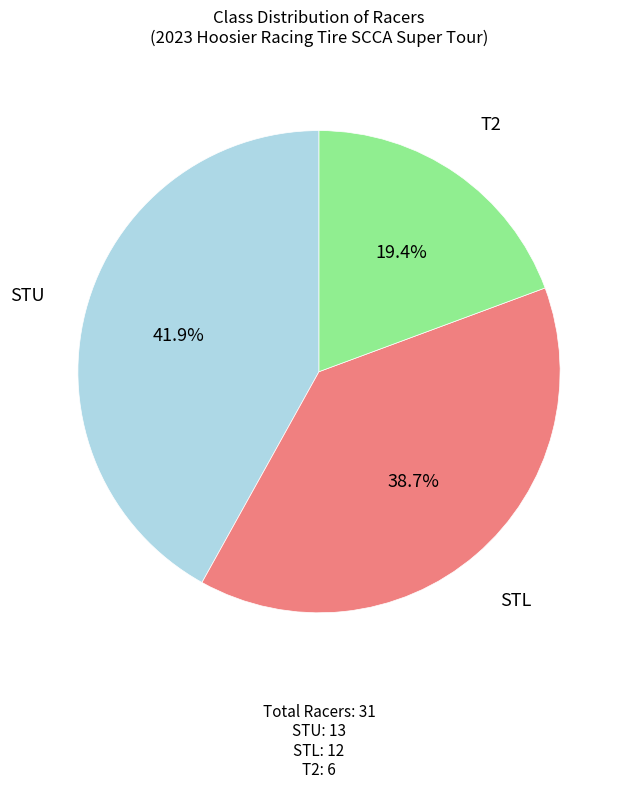

Count the number of slices in the pie.

3